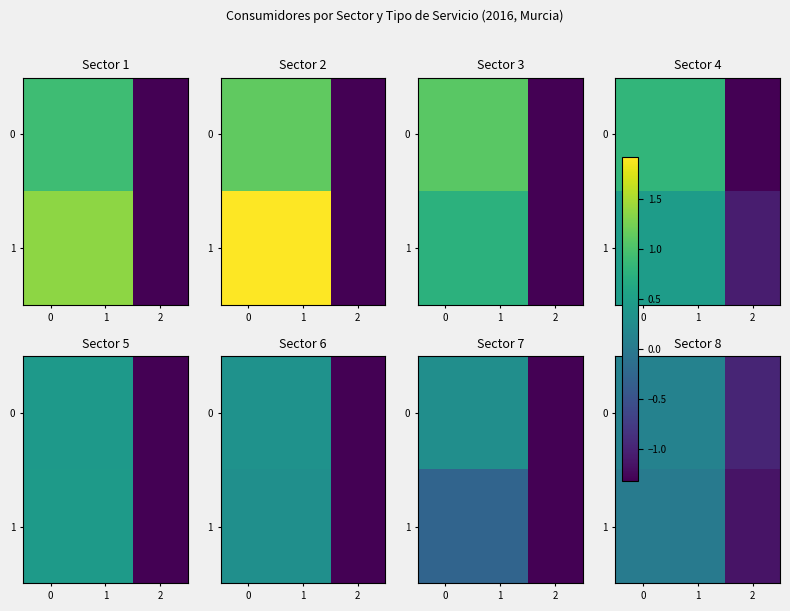

What is the average value of the 0 series?

-0.2